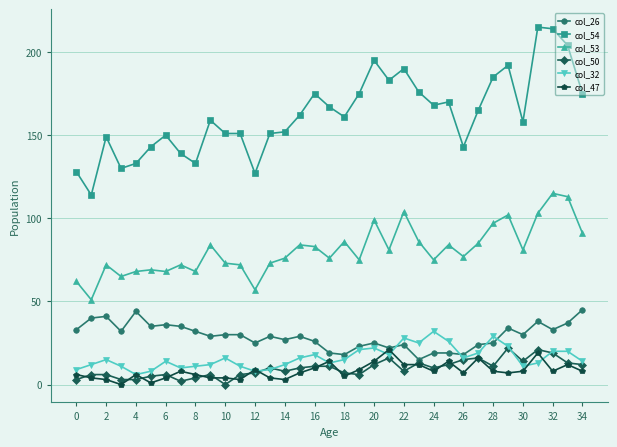

Reading left to right, what are all the values shown in this chart?

col_26: 33	40	41	32	44	35	36	35	32	29	30	30	25	29	27	29	26	19	18	23	25	22	24	15	19	19	18	24	25	34	30	38	33	37	45
col_54: 128	114	149	130	133	143	150	139	133	159	151	151	127	151	152	162	175	167	161	175	195	183	190	176	168	170	143	165	185	192	158	215	214	204	175
col_53: 62	51	72	65	68	69	68	72	68	84	73	72	57	73	76	84	83	76	86	75	99	81	104	86	75	84	77	85	97	102	81	103	115	113	91
col_50: 3	6	6	3	3	5	6	2	4	6	0	6	7	10	8	10	11	11	7	6	12	16	8	13	10	12	15	16	11	22	14	21	19	13	12
col_32: 9	12	15	11	6	8	14	10	11	12	16	11	8	9	12	16	18	13	15	21	22	18	28	25	32	26	16	19	29	23	11	13	20	20	14
col_47: 6	4	3	0	6	1	4	8	6	4	4	3	9	4	3	7	10	14	5	9	14	21	12	12	8	14	7	16	8	7	8	19	8	12	8